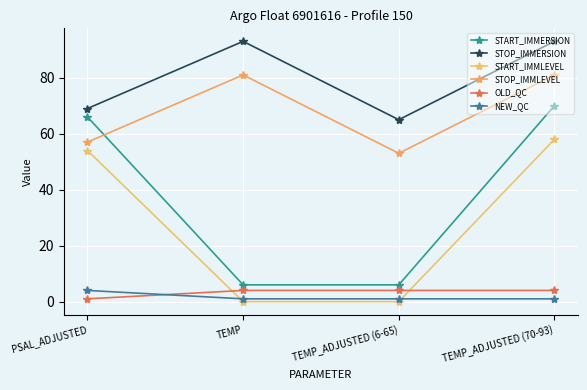

What is the average value of the START_IMMLEVEL series?

28